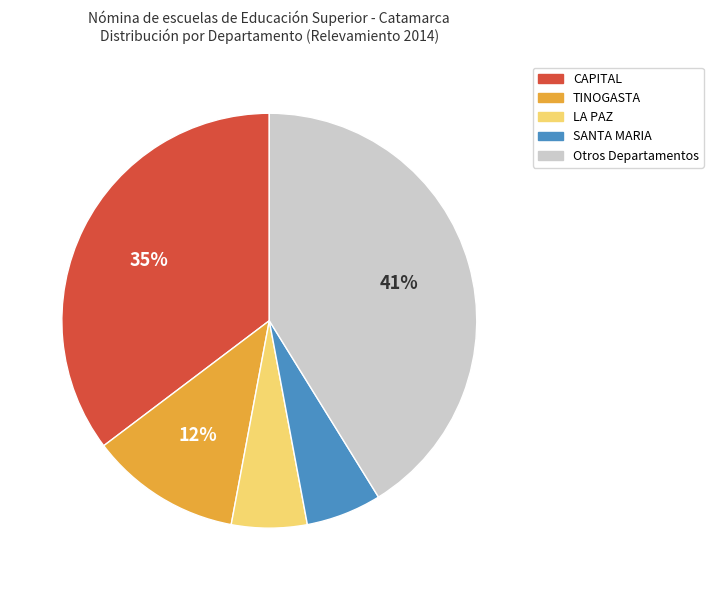

What is the largest slice in the pie chart?

Otros Departamentos